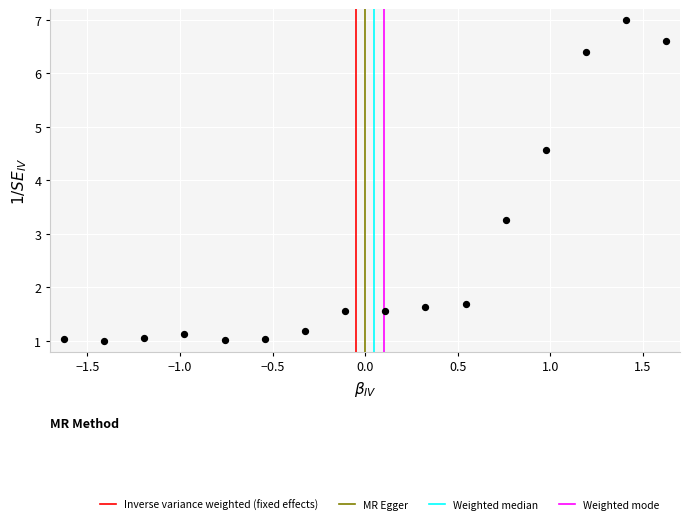

What is the range of Y values (max minus min)?

6.0